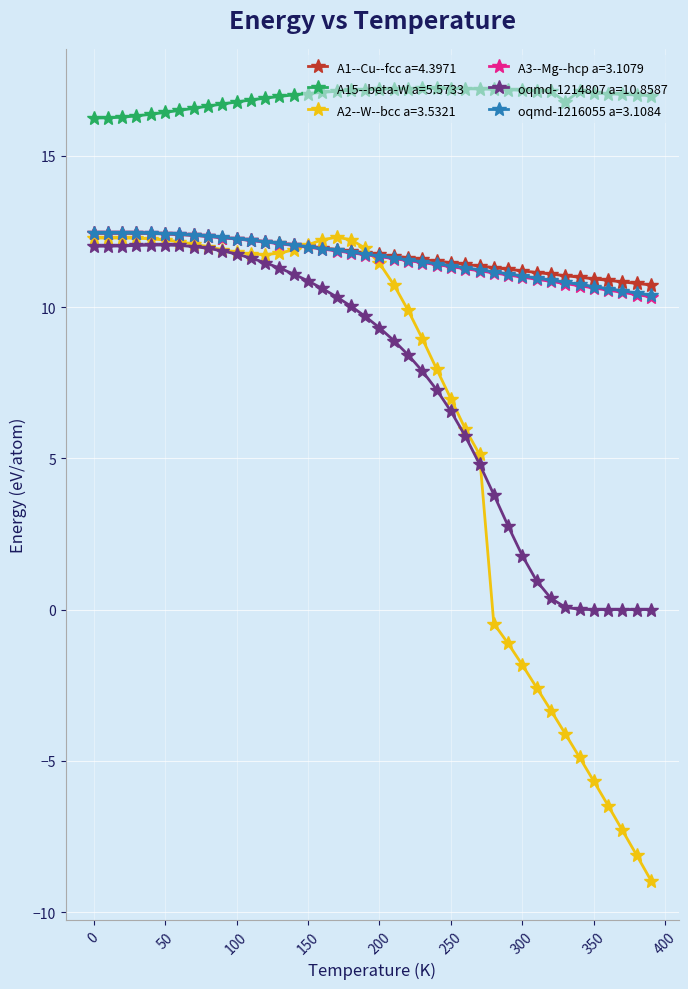

Which series has the largest range (max minus min)?

A2--W--bcc a=3.5321